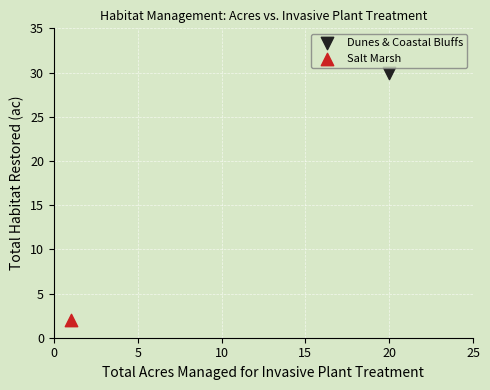

What are all the series names shown in the legend?

Dunes & Coastal Bluffs, Salt Marsh